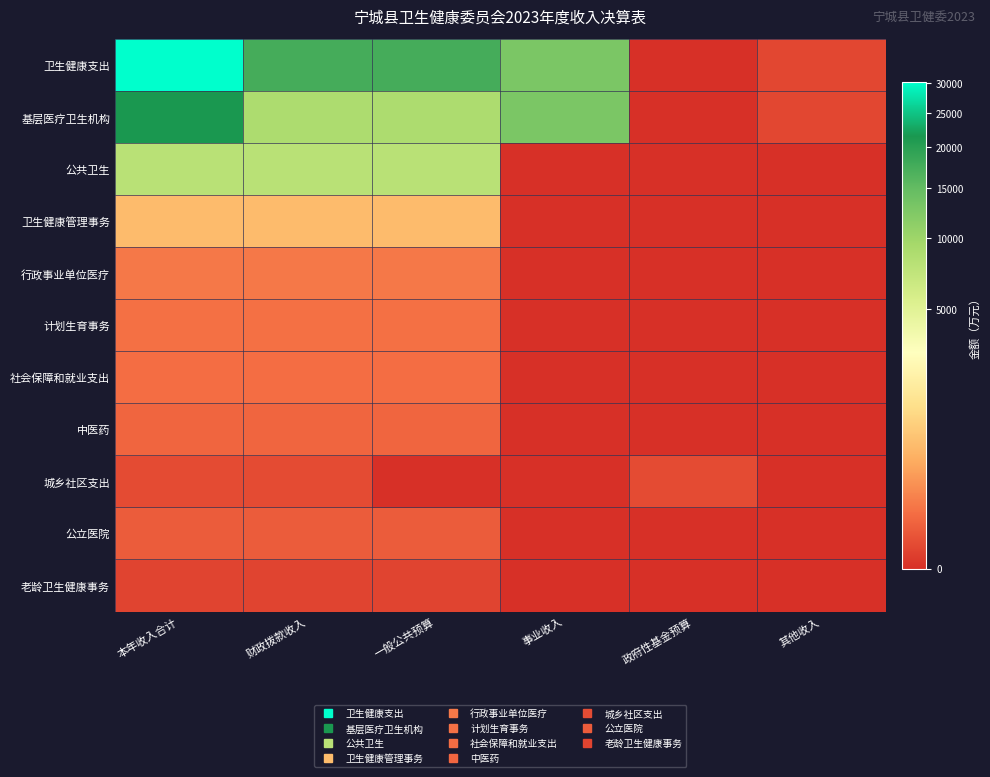

Rank the series by their maximum value, from highest to lowest.

卫生健康支出, 基层医疗卫生机构, 公共卫生, 卫生健康管理事务, 行政事业单位医疗, 计划生育事务, 社会保障和就业支出, 中医药, 公立医院, 城乡社区支出, 老龄卫生健康事务